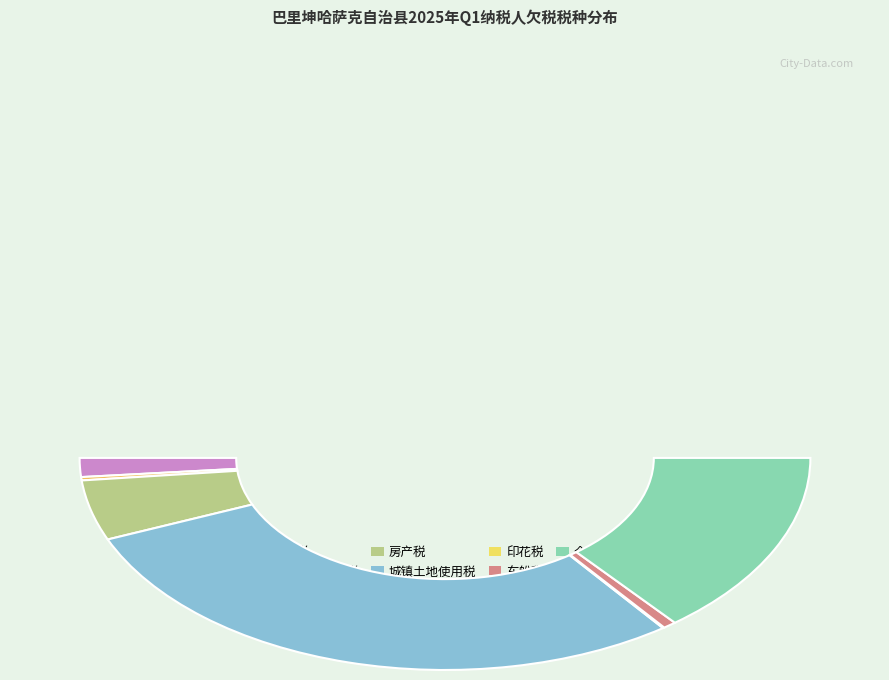

Is the sum of 10111|印花税 and 10104|企业所得税 greater than half?

No